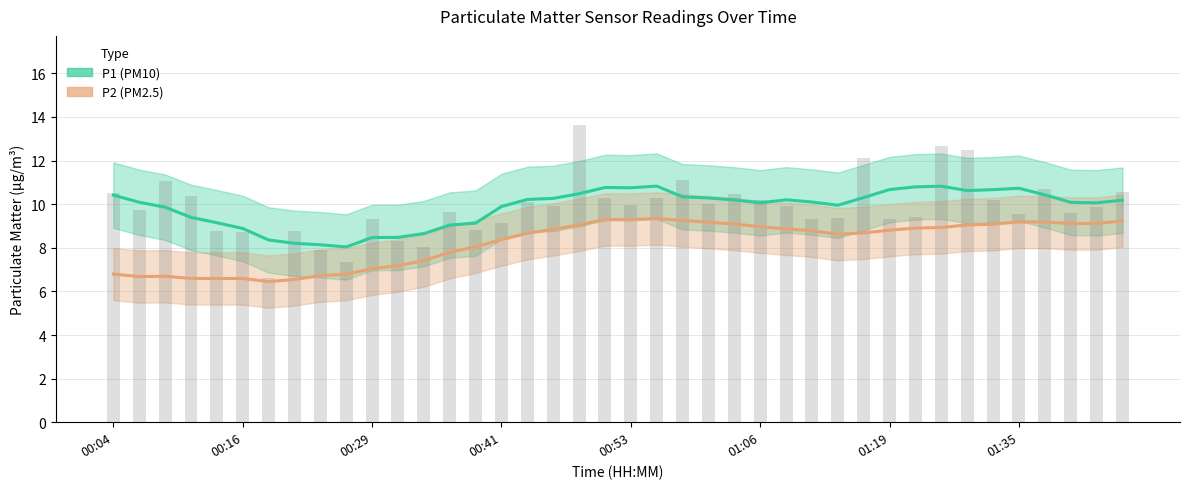

Reading left to right, what are all the values shown in this chart?

P1 (PM10): 10.4	10.1	9.9	9.4	9.1	8.9	8.4	8.2	8.1	8.0	8.5	8.5	8.7	9.0	9.1	9.9	10.2	10.3	10.5	10.8	10.8	10.8	10.3	10.3	10.2	10.1	10.2	10.1	10.0	10.3	10.7	10.8	10.8	10.6	10.7	10.7	10.4	10.1	10.1	10.2
P2 (PM2.5): 6.8	6.7	6.7	6.6	6.6	6.6	6.4	6.5	6.7	6.8	7.0	7.2	7.4	7.8	8.0	8.4	8.7	8.8	9.0	9.3	9.3	9.3	9.3	9.2	9.1	9.0	8.9	8.8	8.6	8.7	8.8	8.9	8.9	9.0	9.1	9.2	9.2	9.1	9.1	9.2